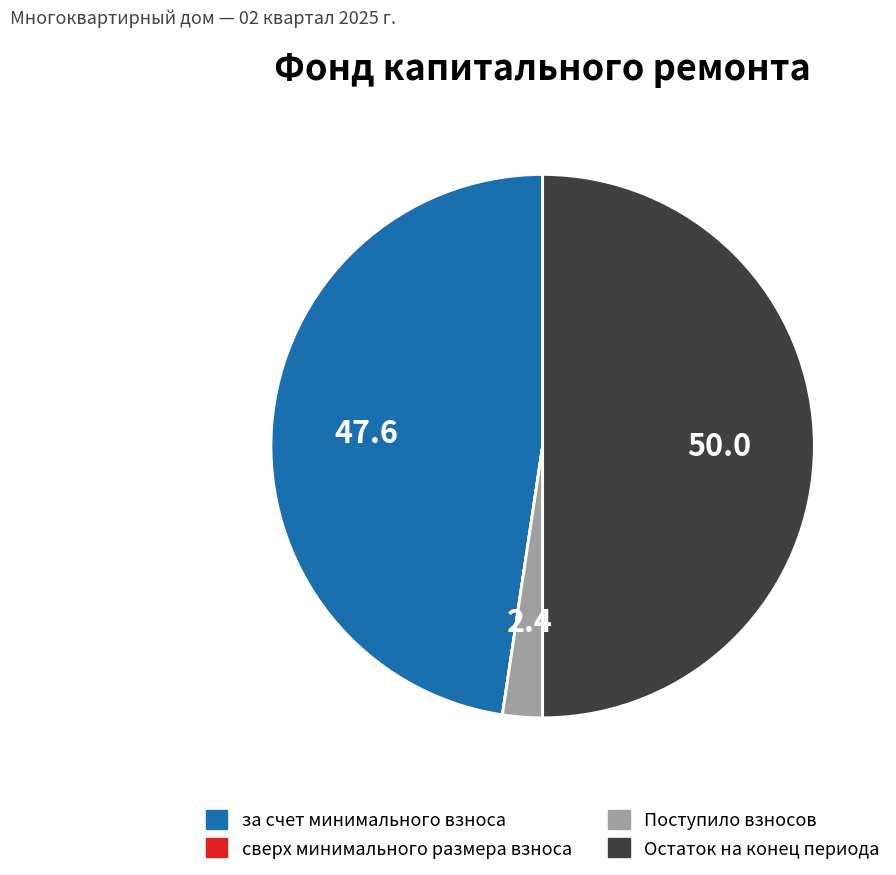

The за счет минимального взноса slice represents 42% of the pie. True or false?

False